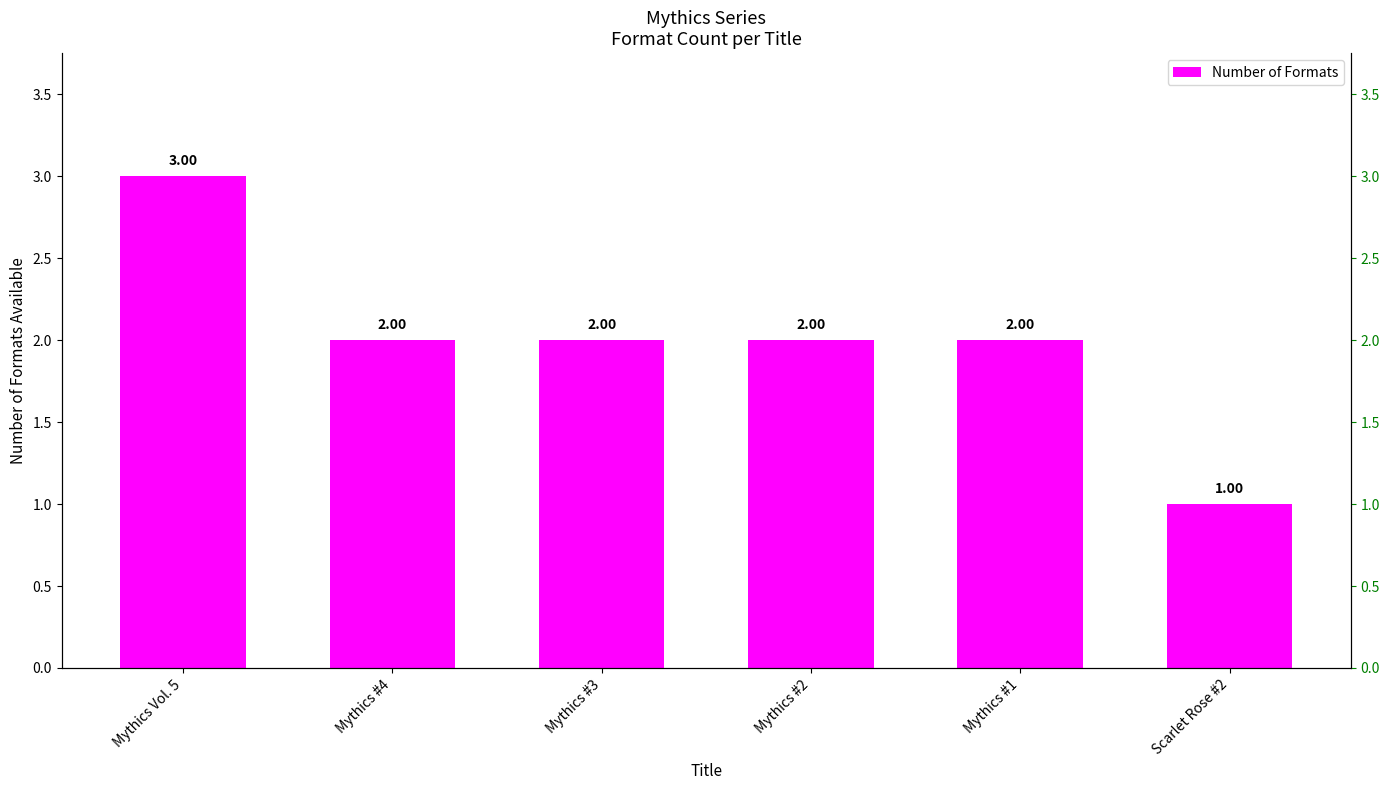

Reading left to right, list all the values displayed in this chart.

3	2	2	2	2	1